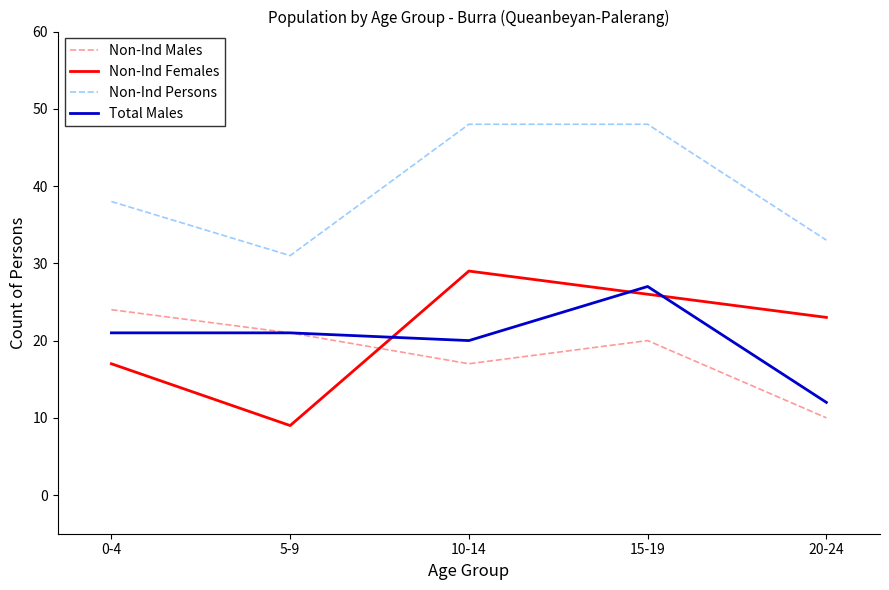

At which category is the sum across all series the highest?

15-19